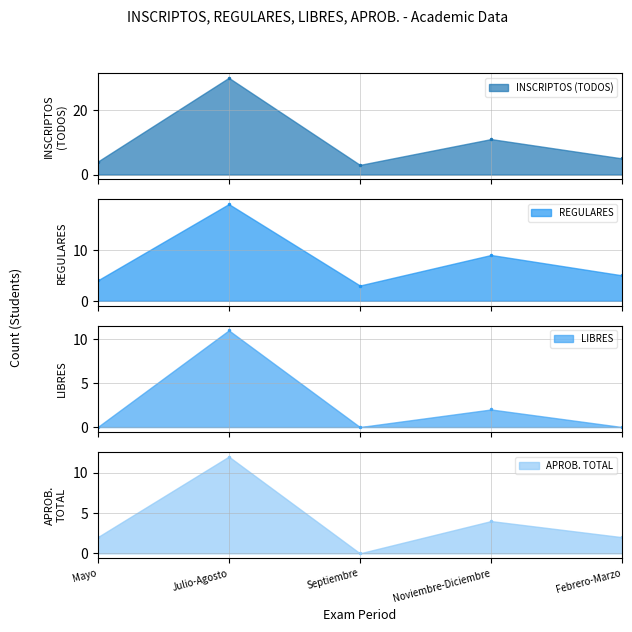

Which series changed the most between Julio-Agosto and Septiembre?

INSCRIPTOS (TODOS)